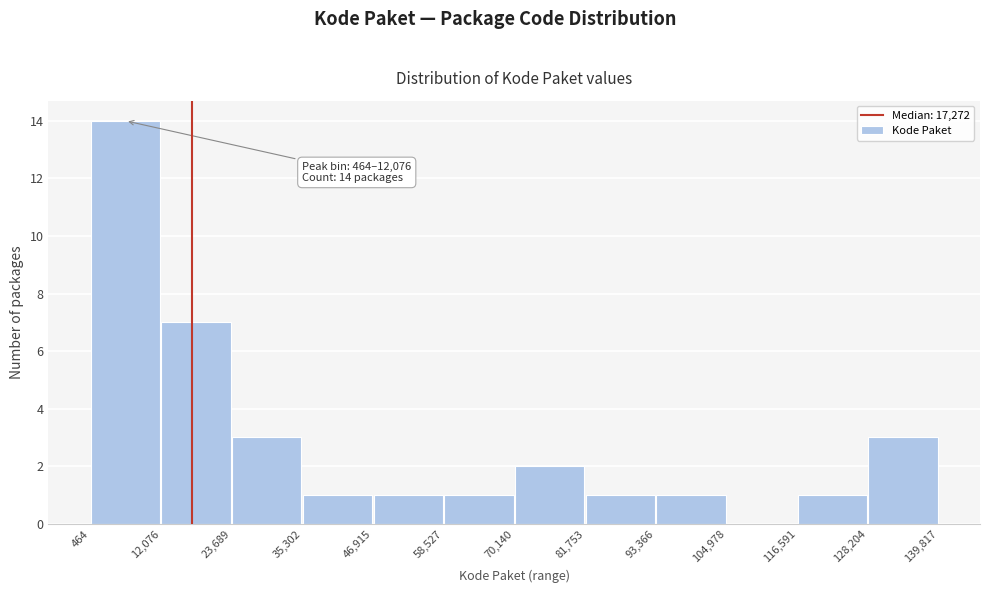

Which range on the x-axis has the tallest bar?

464 to 12,076